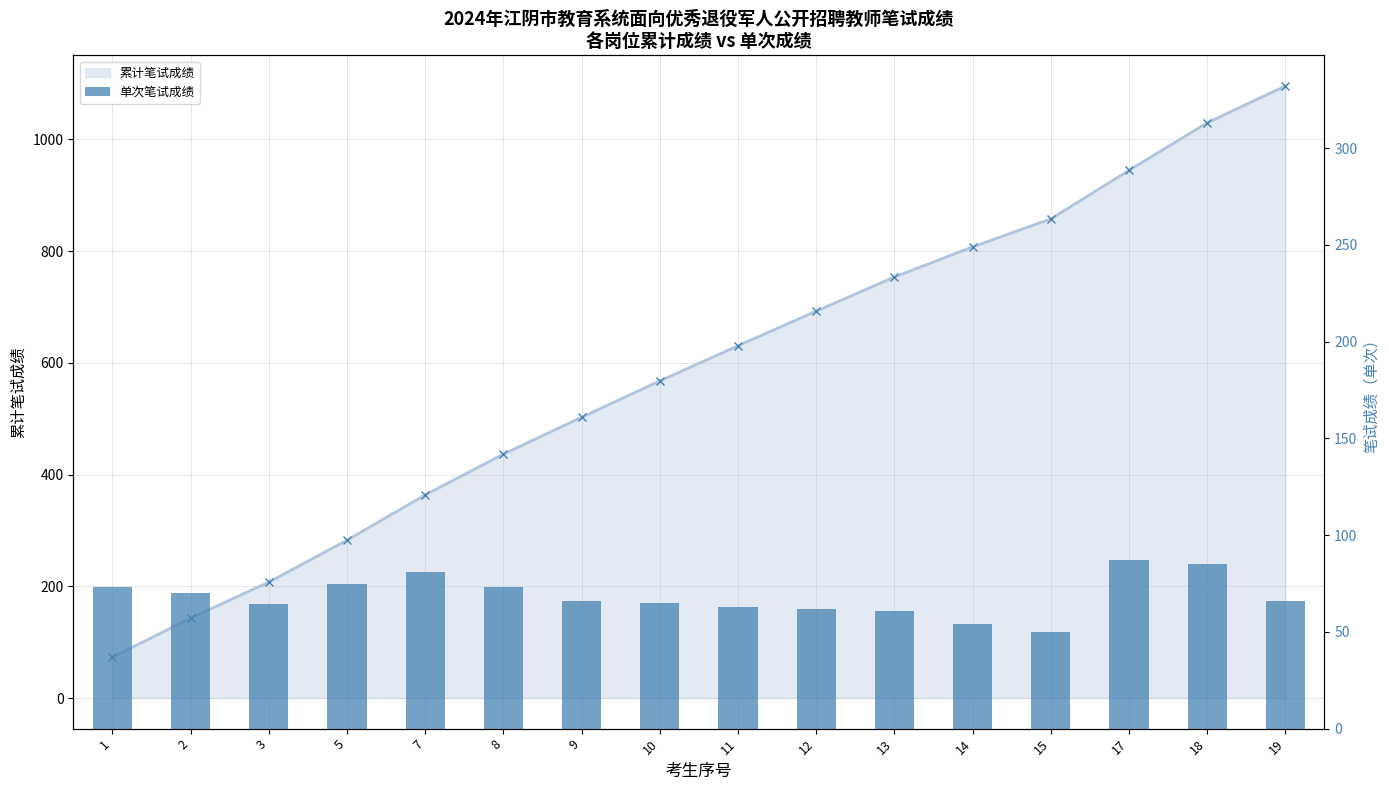

Where does the data first go above 66?

1